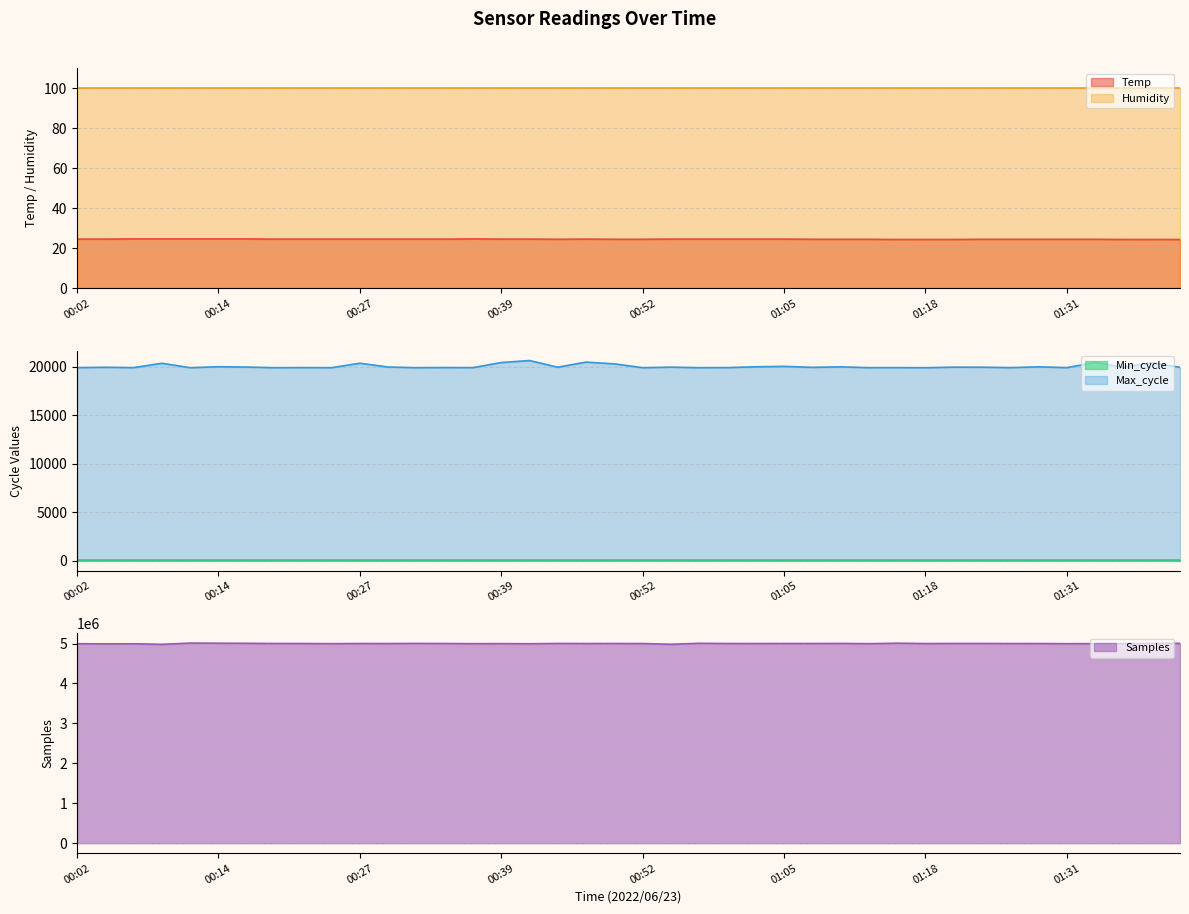

At how many categories does at least one series exceed 267469?

40